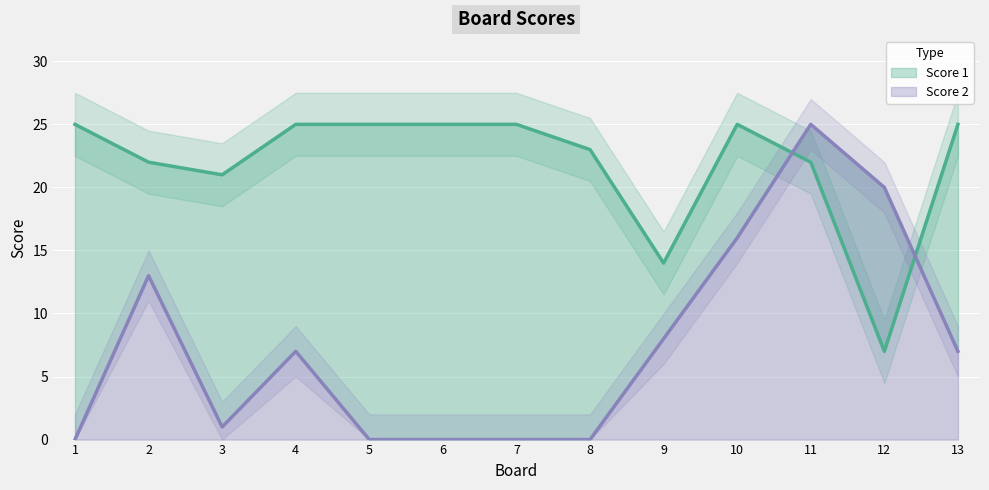

The Score 1 series shows 37 at 8. True or false?

False